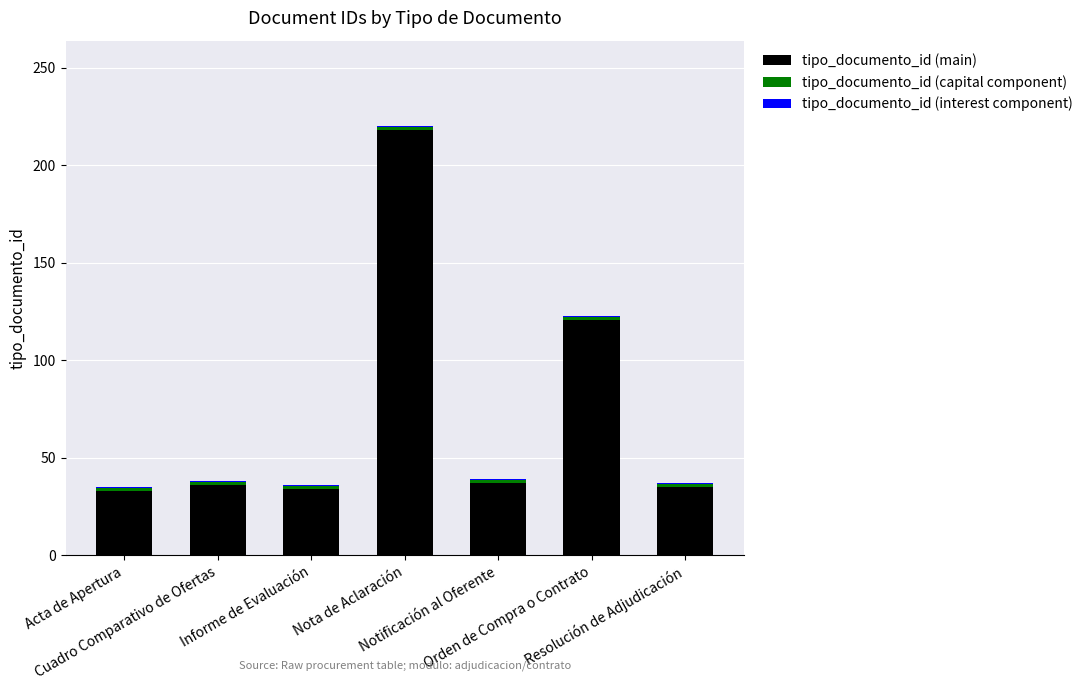

What is the highest value of the tipo_documento_id (main) series?

218.0